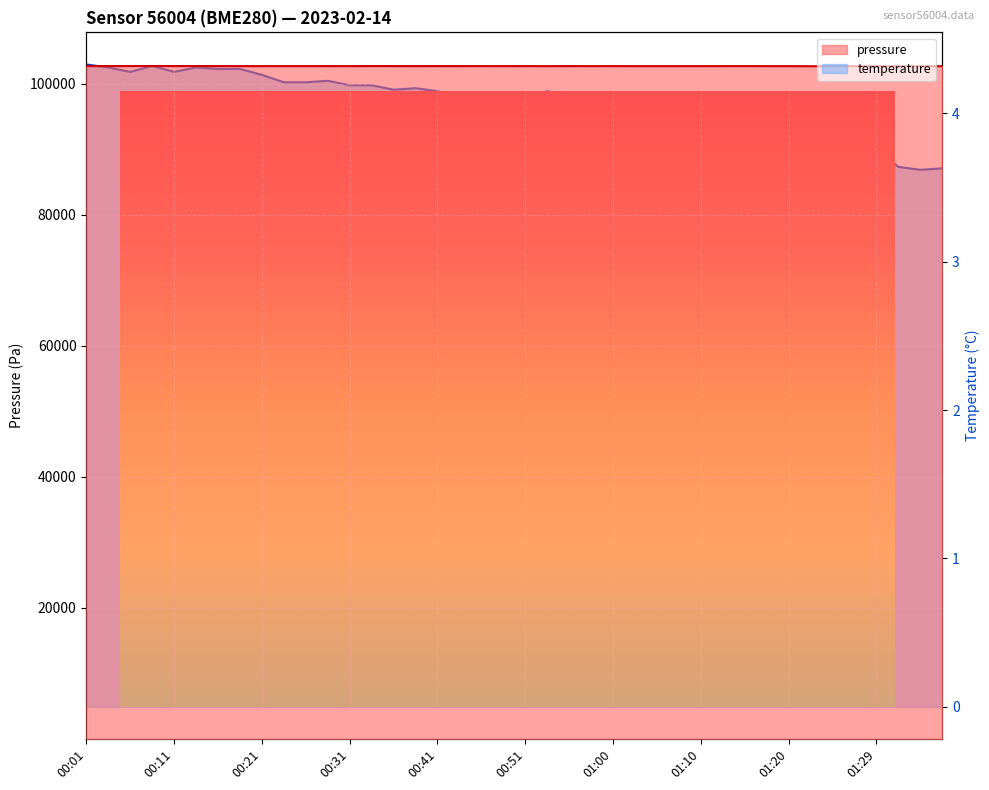

Rank the categories by value from highest to lowest.

00:01, 00:09, 00:04, 00:14, 00:16, 00:19, 00:06, 00:11, 00:21, 00:29, 00:24, 00:26, 00:31, 00:34, 00:38, 00:36, 00:41, 00:53, 00:58, 00:43, 00:55, 00:48, 00:51, 01:00, 00:46, 01:05, 01:03, 01:10, 01:12, 01:08, 01:20, 01:17, 01:25, 01:15, 01:22, 01:27, 01:29, 01:32, 01:37, 01:34